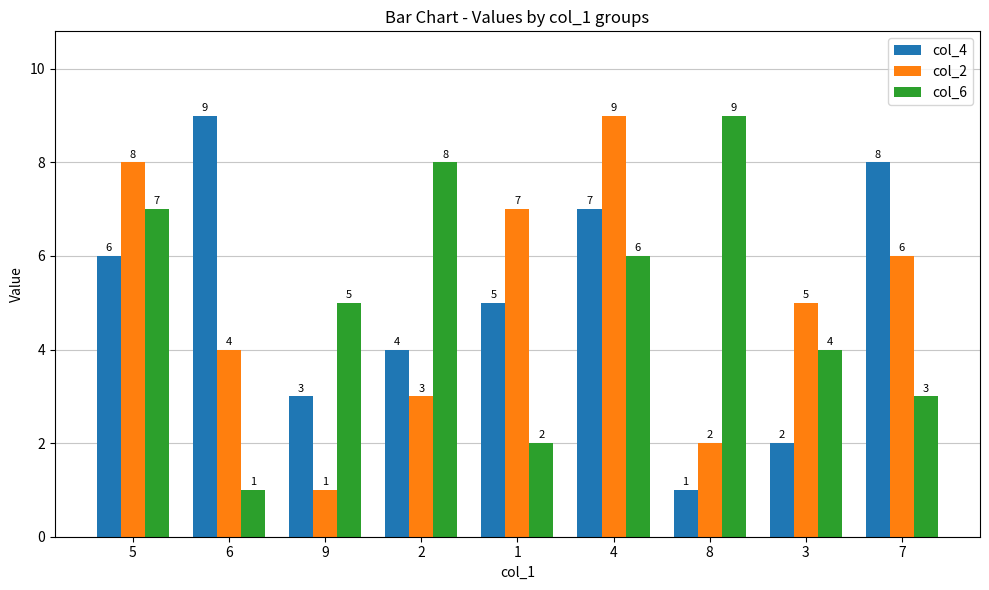

At which label does col_6 first exceed 5?

5